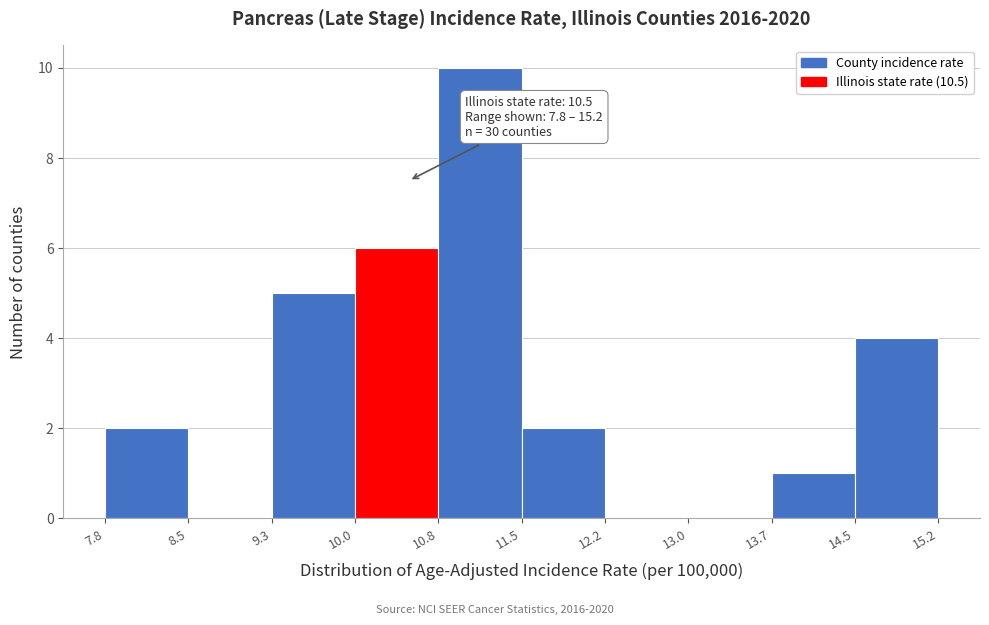

Over which range of the x-axis is the bar tallest?

10.8 to 11.5